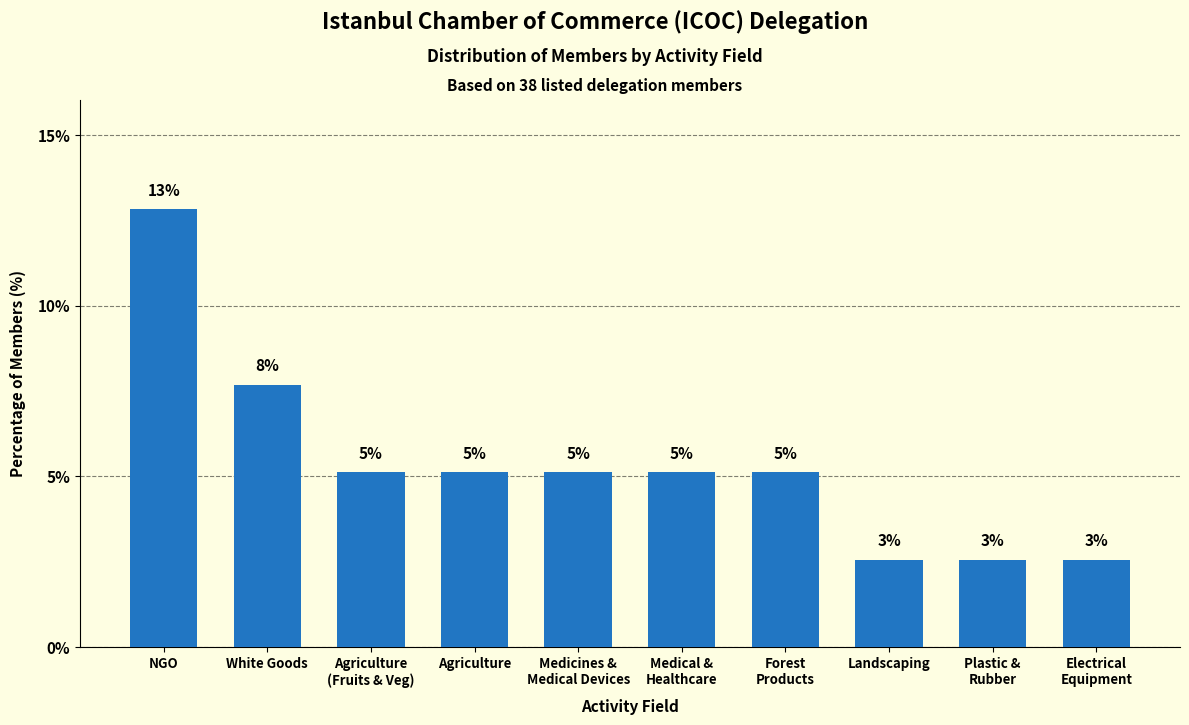

How many bars are there in total?

10